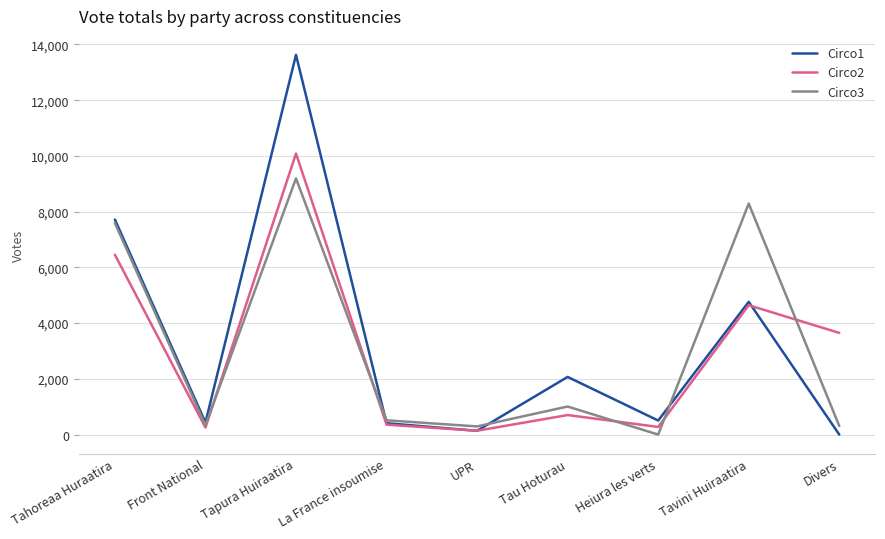

What position from the left is Heiura les verts?

7